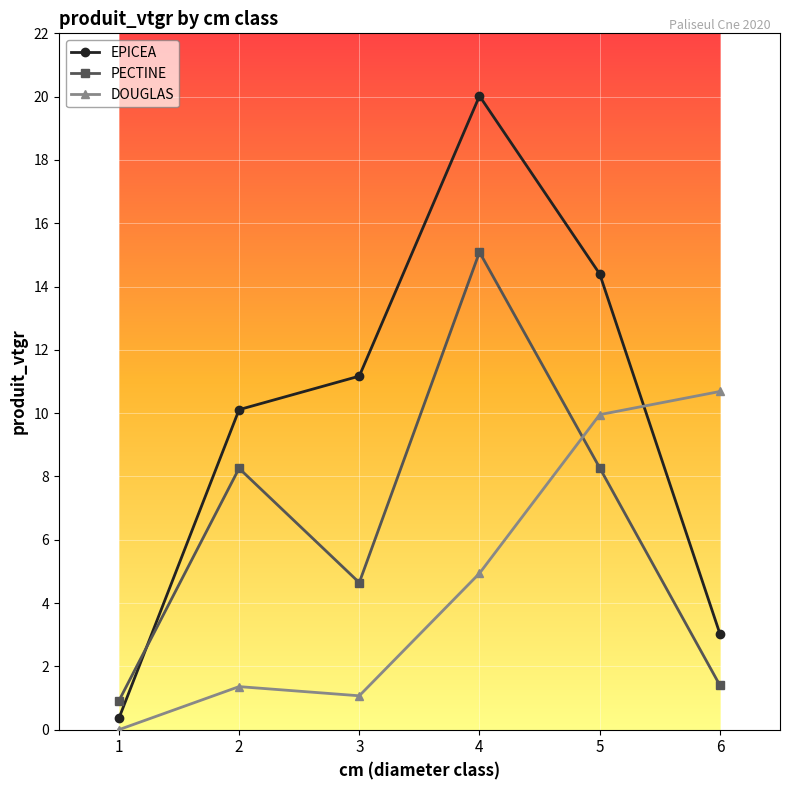

Which series ends up on top after the final intersection of DOUGLAS and EPICEA?

DOUGLAS